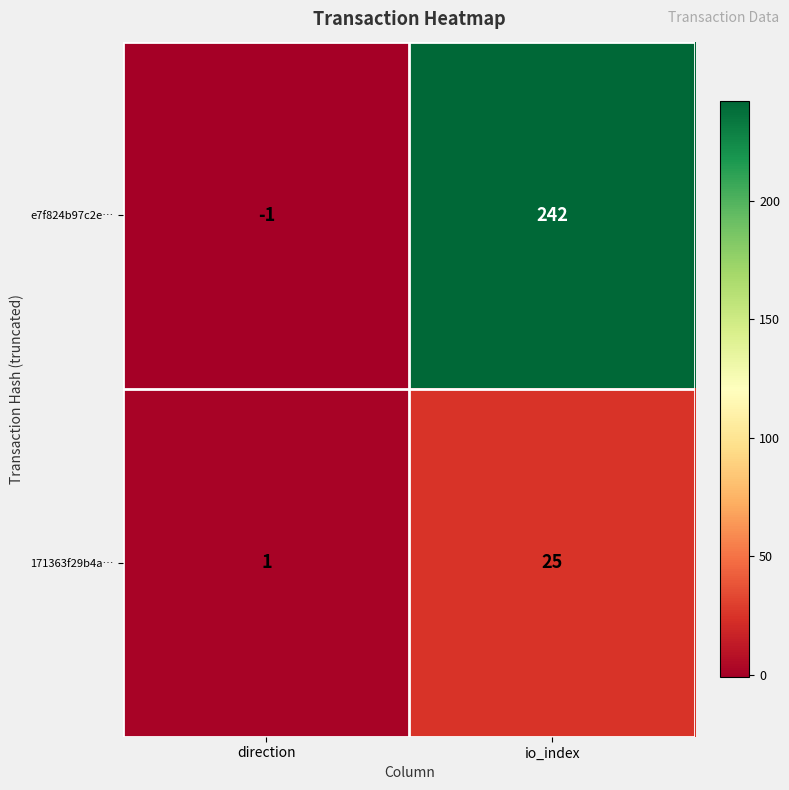

At direction, list the series in order from largest to smallest.

171363f29b4a…, e7f824b97c2e…